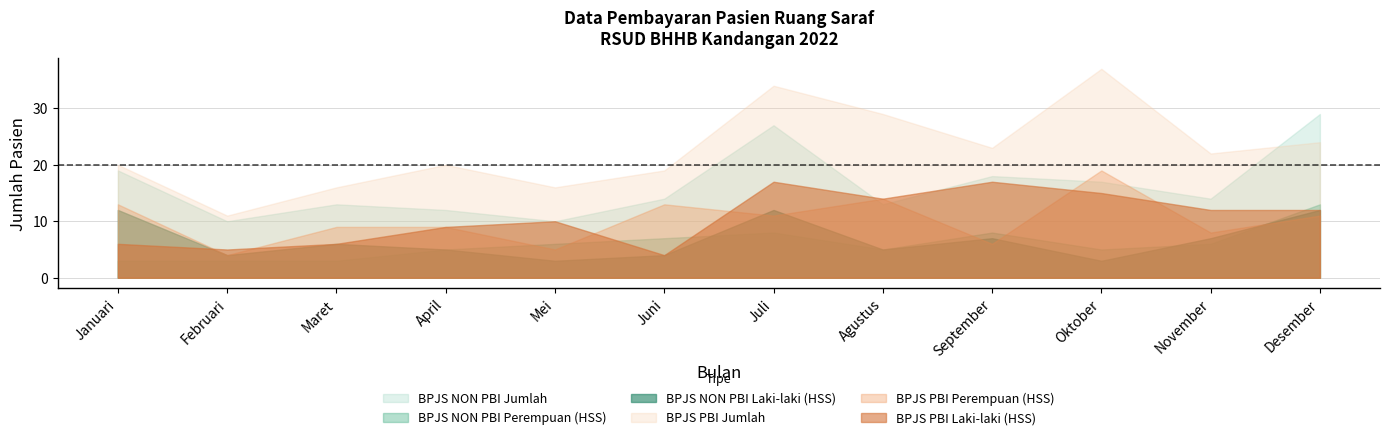

How many values in the BPJS PBI Laki-laki (HSS) series are below 12?

6